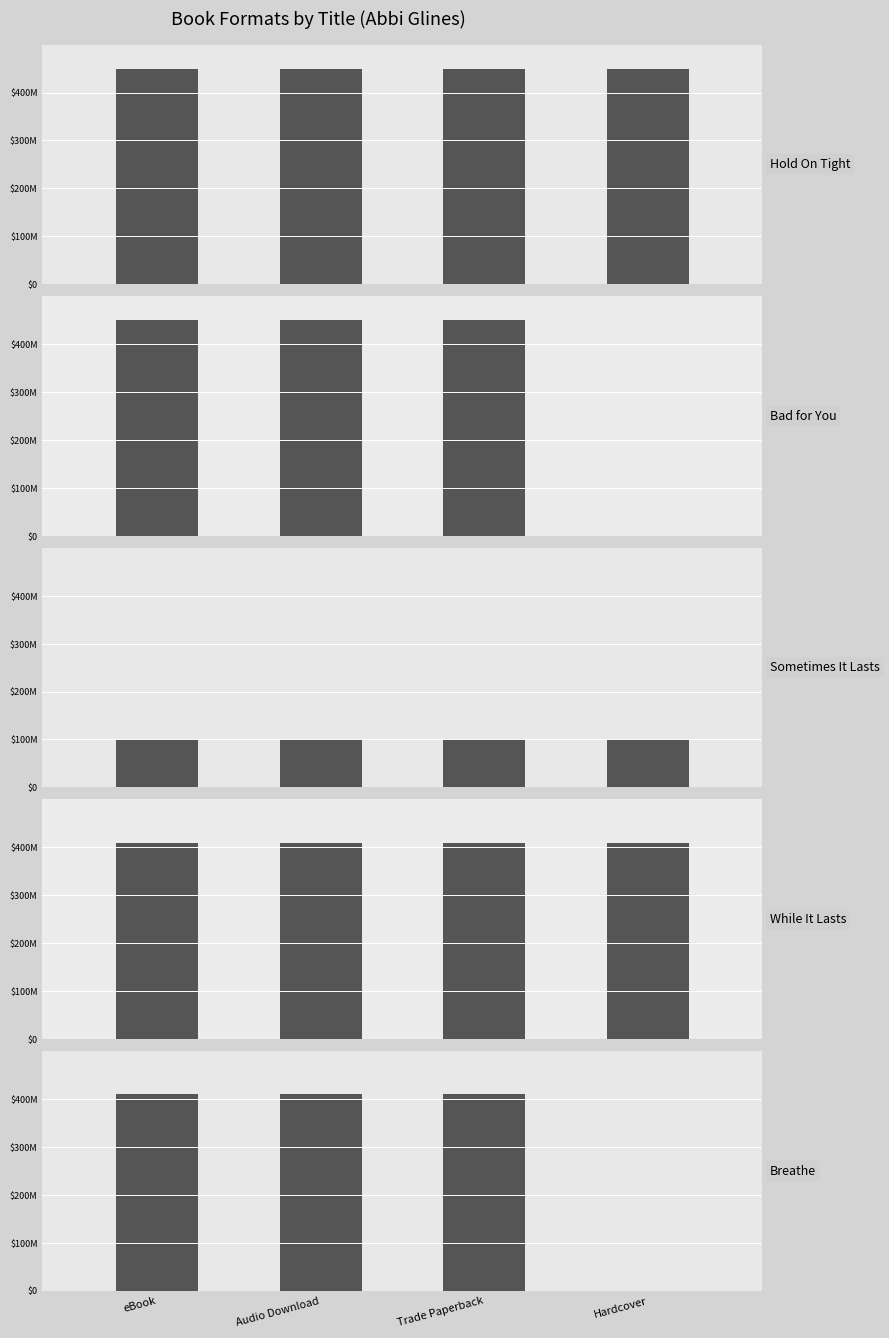

Is the value of Hold On Tight at Trade Paperback greater than the value of Breathe at Trade Paperback?

Yes